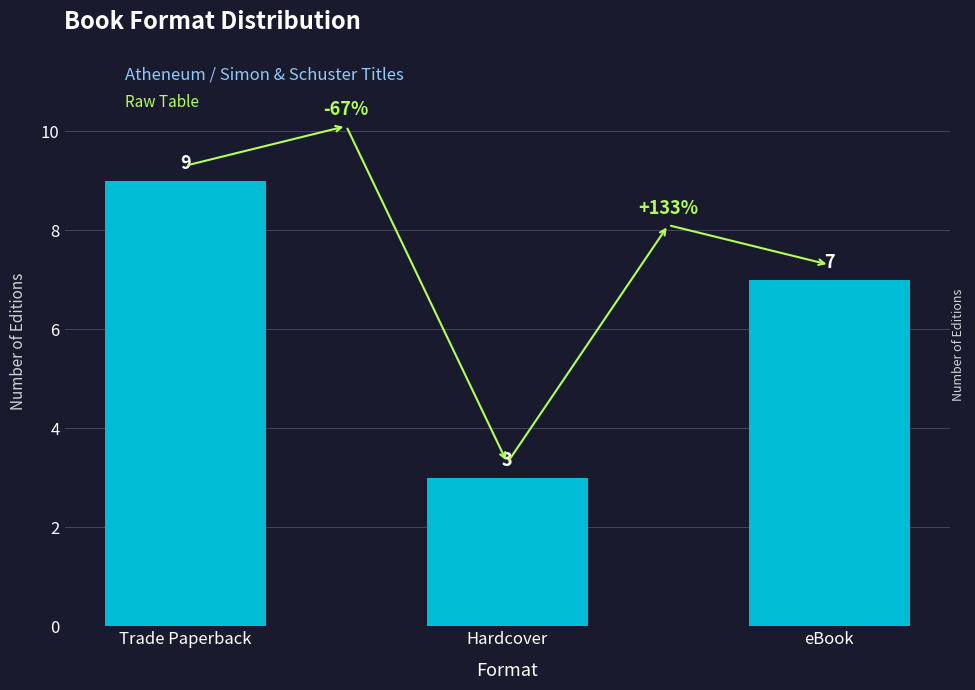

What is the label of the 3rd bar from the right?

Trade Paperback